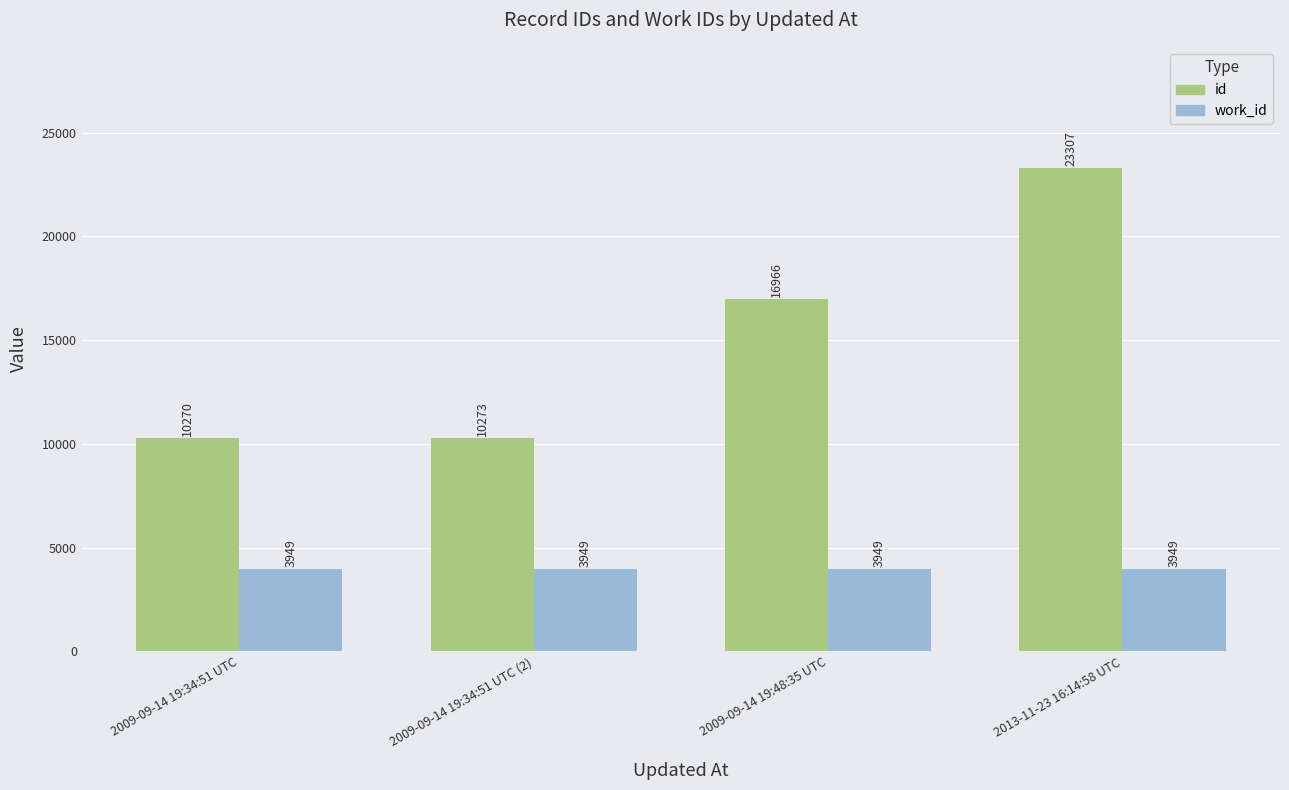

What is the total value across all series at 2013-11-23 16:14:58 UTC?

27256